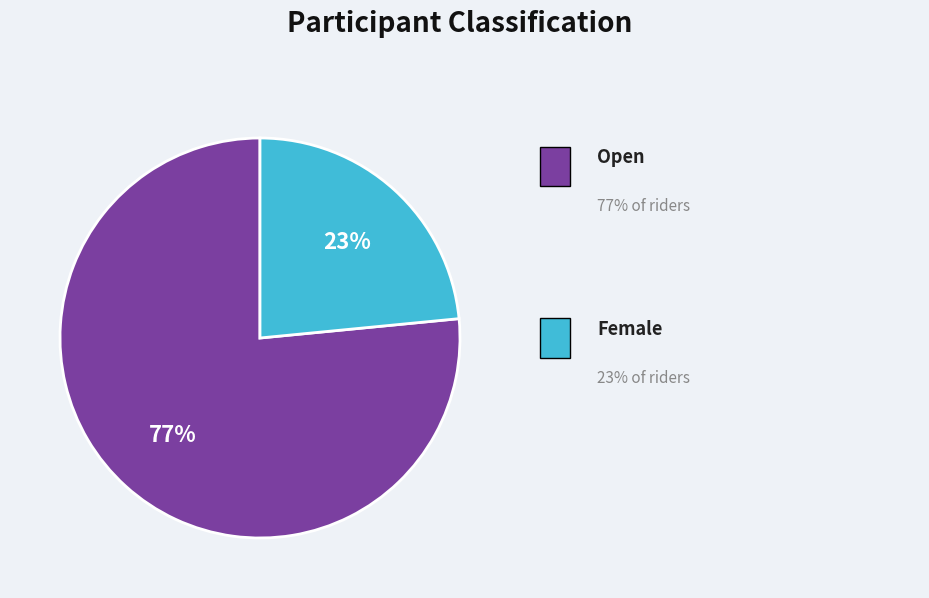

Does any single category account for the majority?

Yes